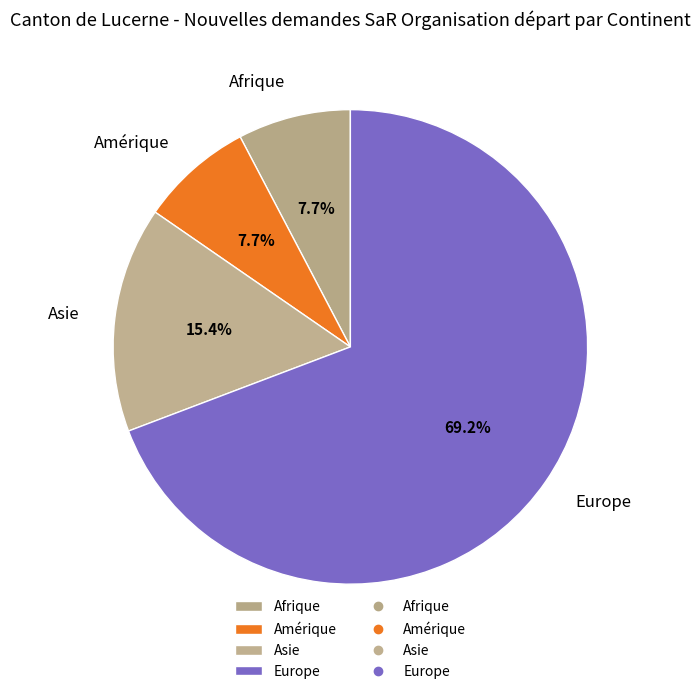

Does any single category account for the majority?

Yes